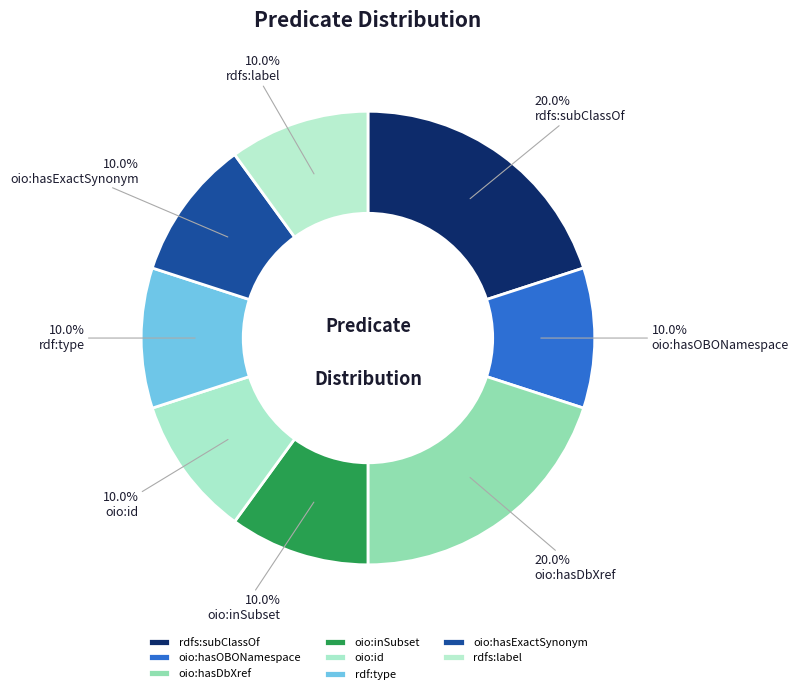

Combined, what portion of the pie is rdfs:subClassOf and oio:inSubset?

30.0%